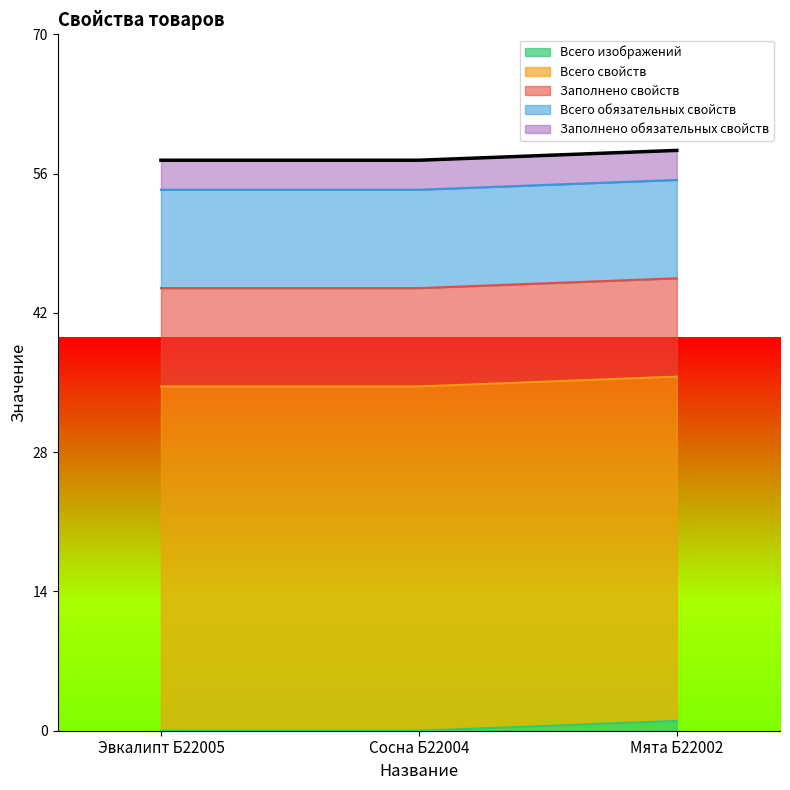

At how many categories does at least one series exceed 27?

3